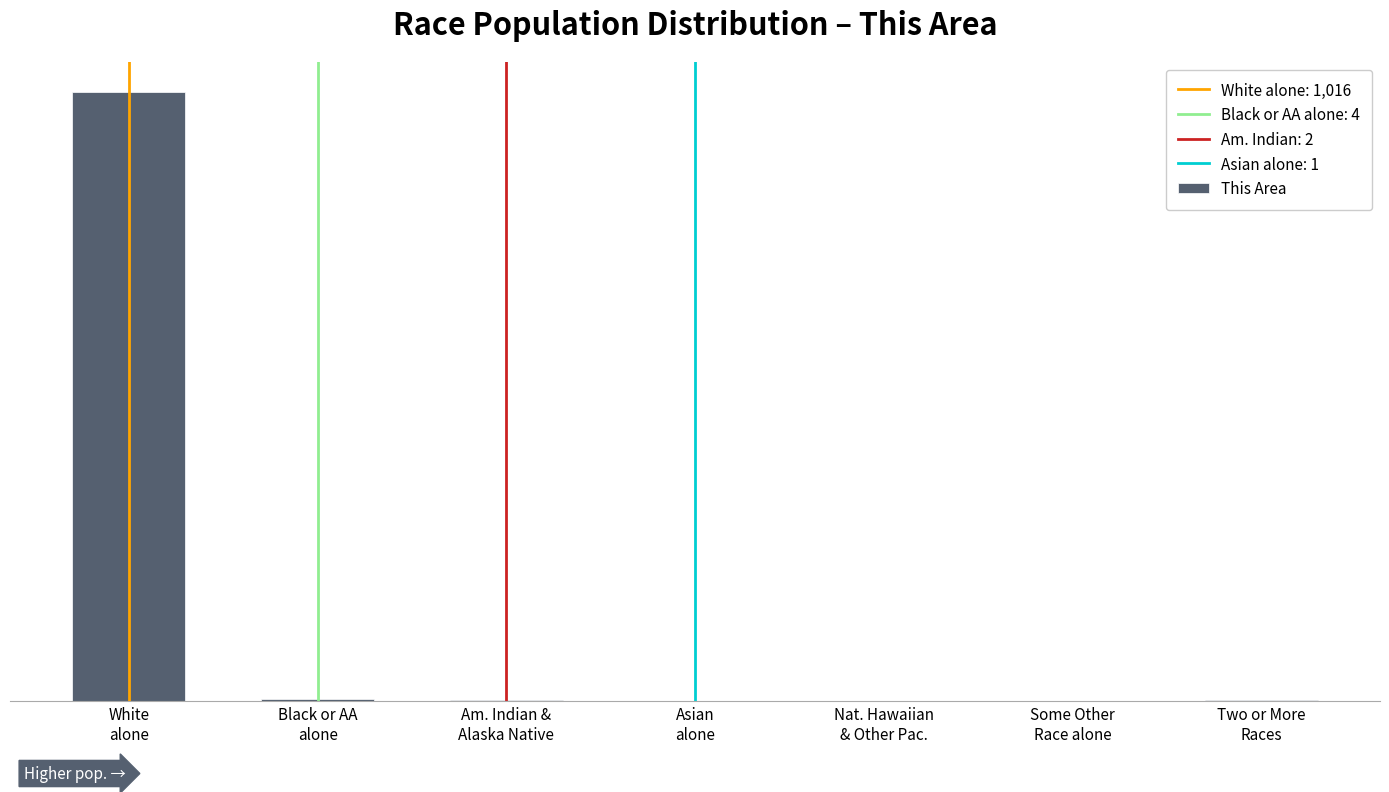

How many bars are there in total?

7